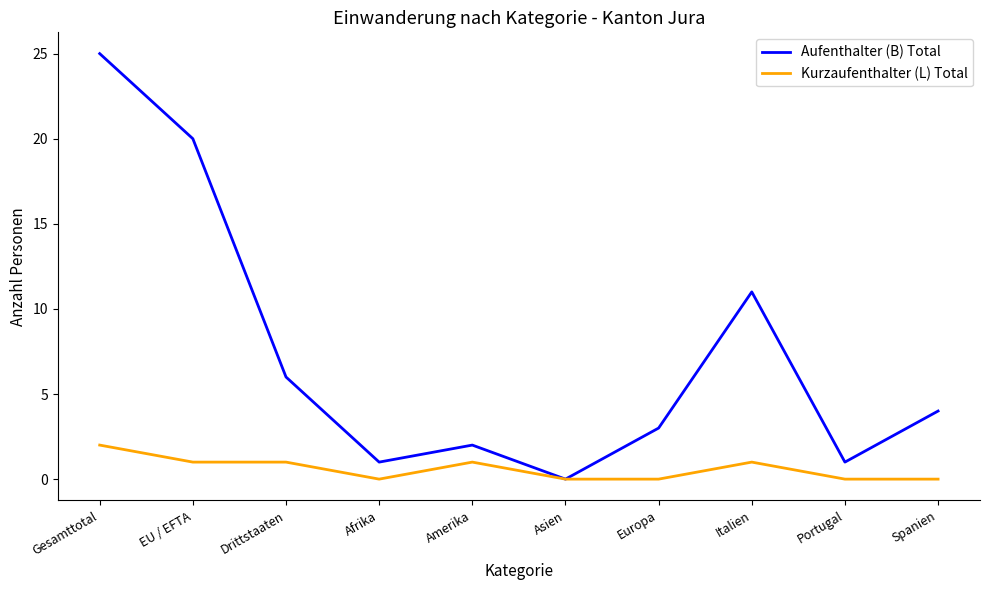

What is the spread (max minus min) of values at Gesamttotal?

23